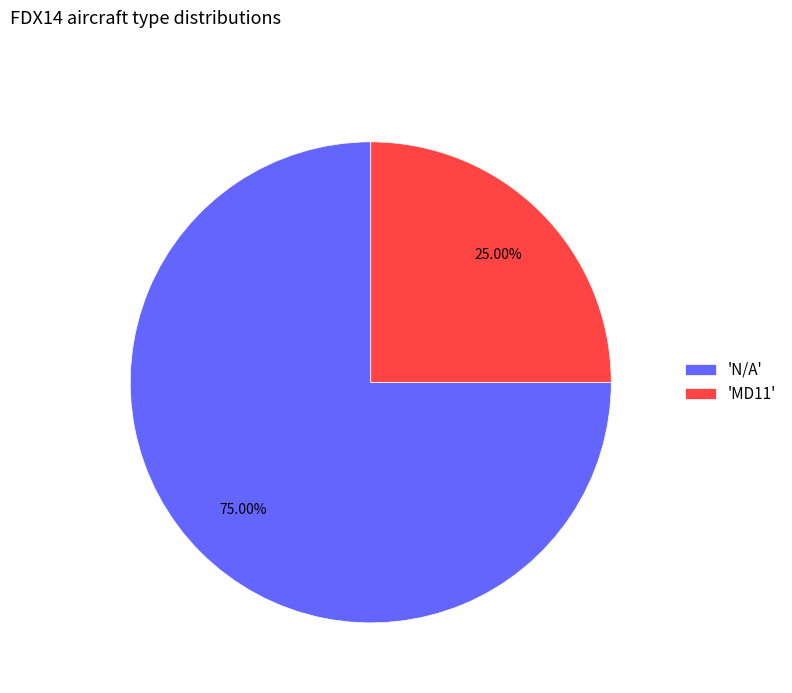

Between 'MD11' and 'N/A', which is larger?

'N/A'